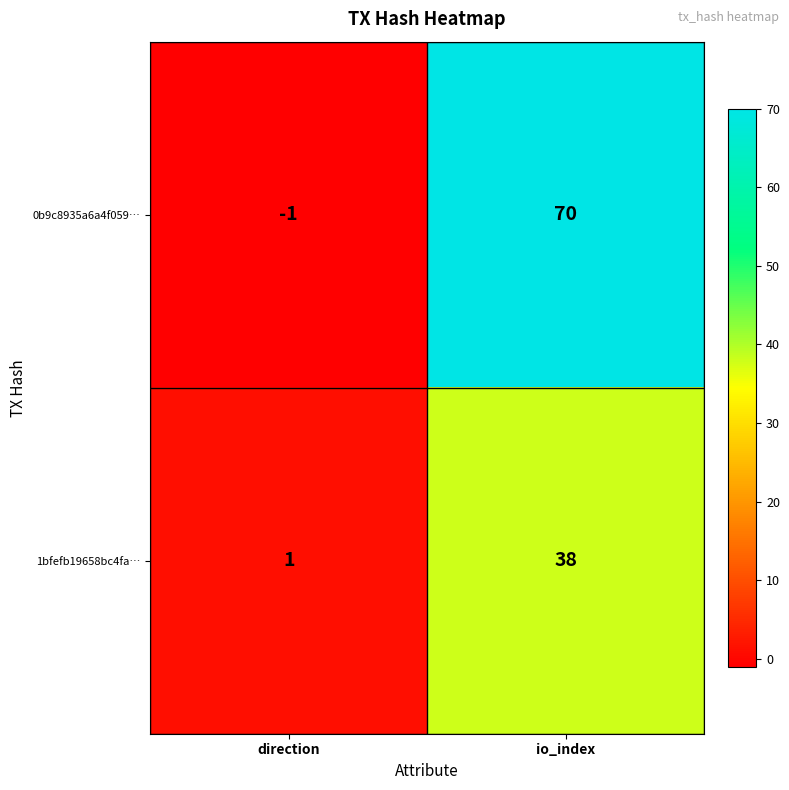

Rank the series by their maximum value, from lowest to highest.

1bfefb19658bc4fa…, 0b9c8935a6a4f059…